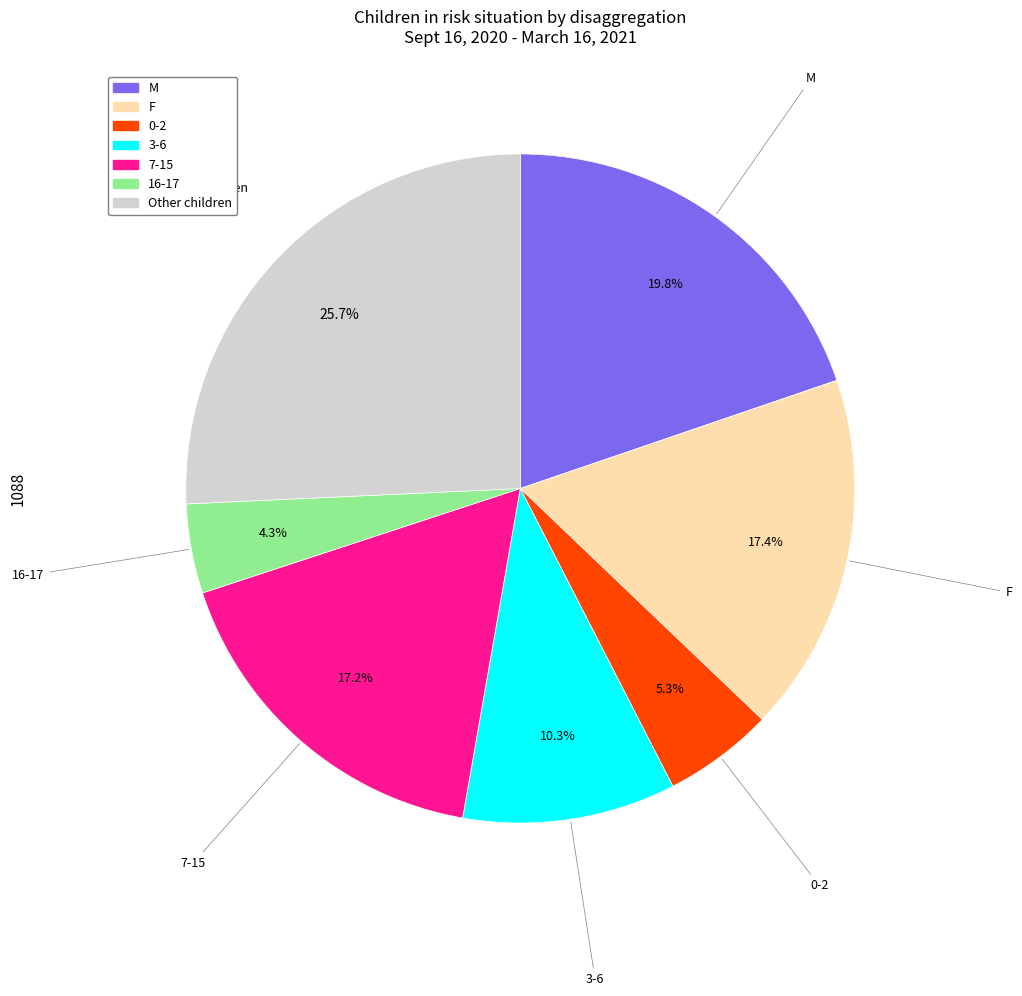

How much of the chart is everything except M?

80.2%